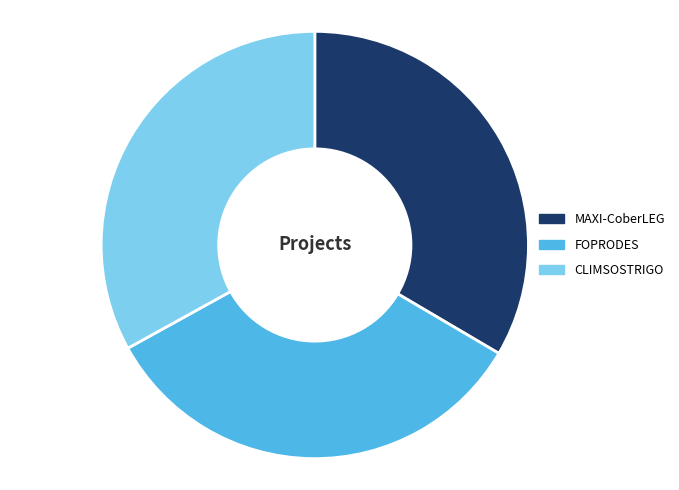

Approximately how many times larger is the value at MAXI-CoberLEG compared to FOPRODES?

1.0